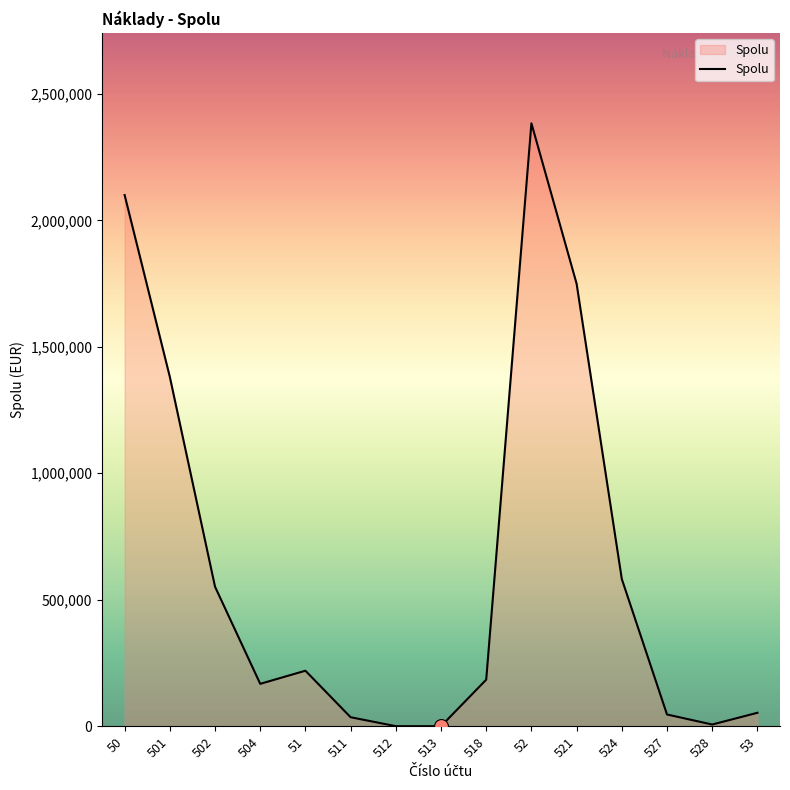

What is the change in value from 501 to 518?

-1197379.9